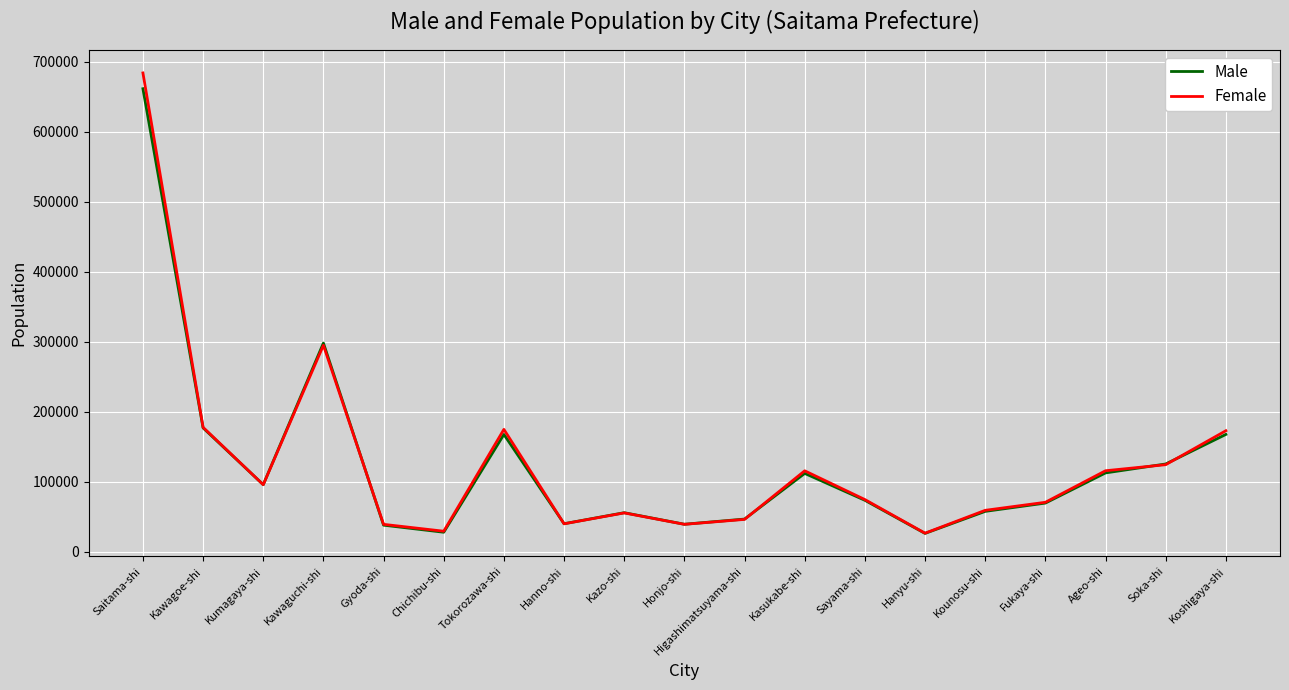

What is the average value of the Male series?

125676